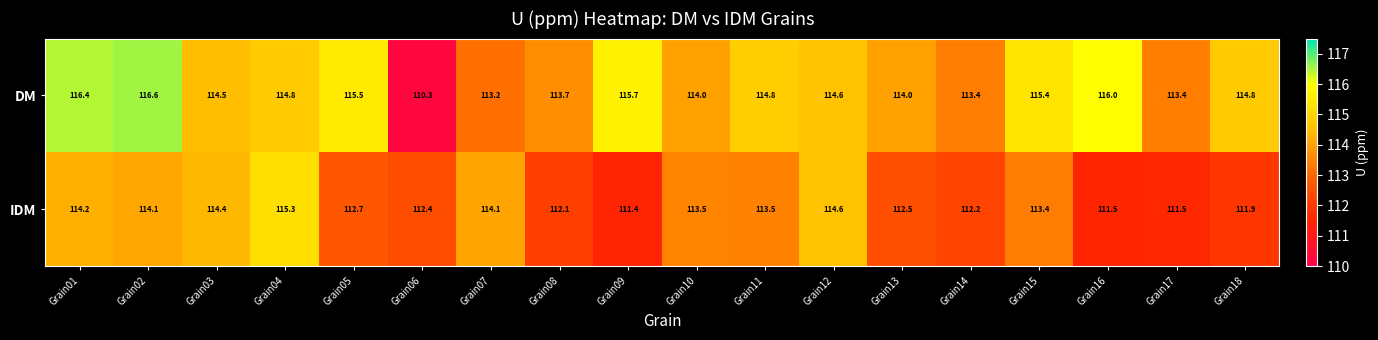

At which label does IDM first exceed 113?

Grain01